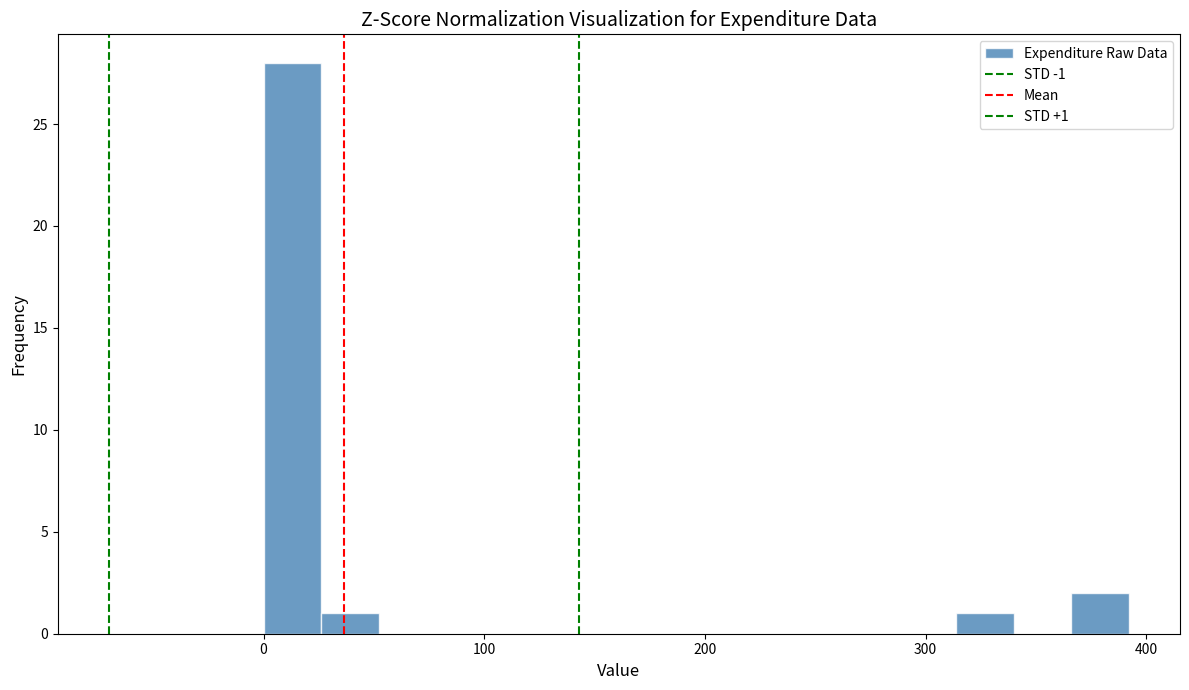

Around what value on the x-axis is the tallest bar? Give the approximate position of its centre, as read against the axis.

10